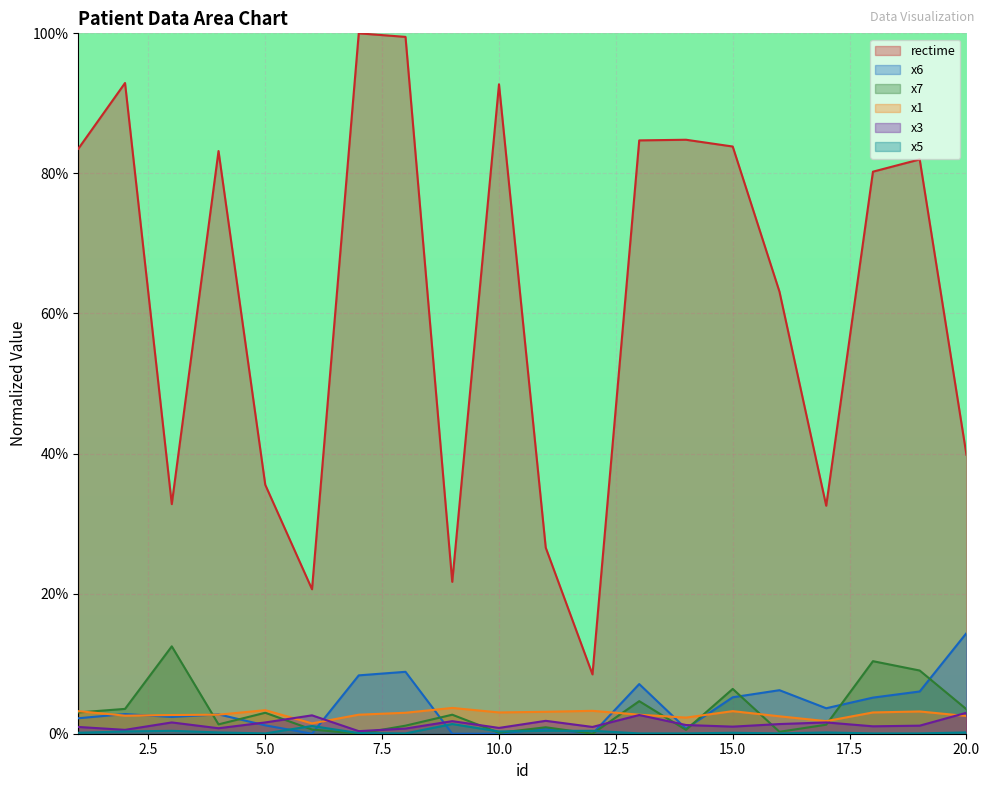

What is the average value of the x1 series?

2.8